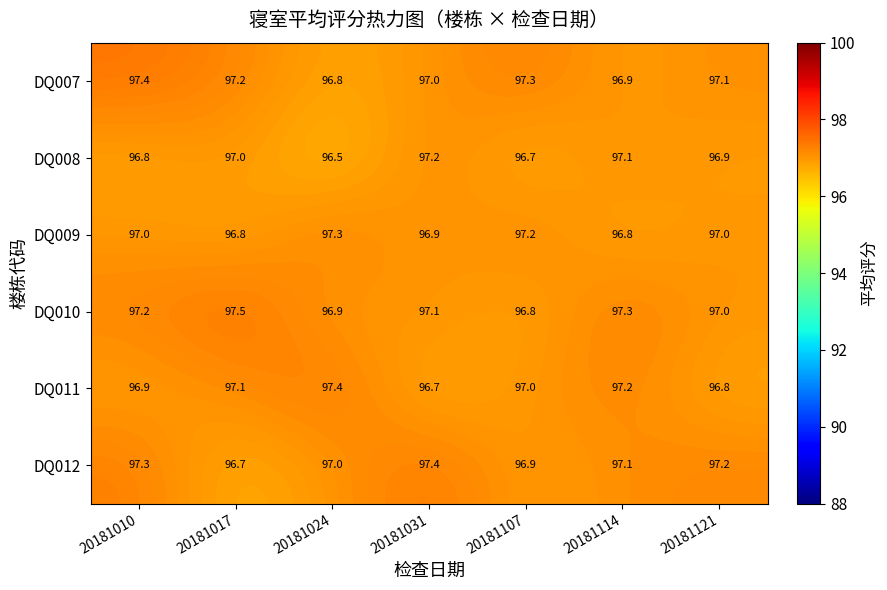

Is it true that DQ008 equals 96.8 at 20181010?

True